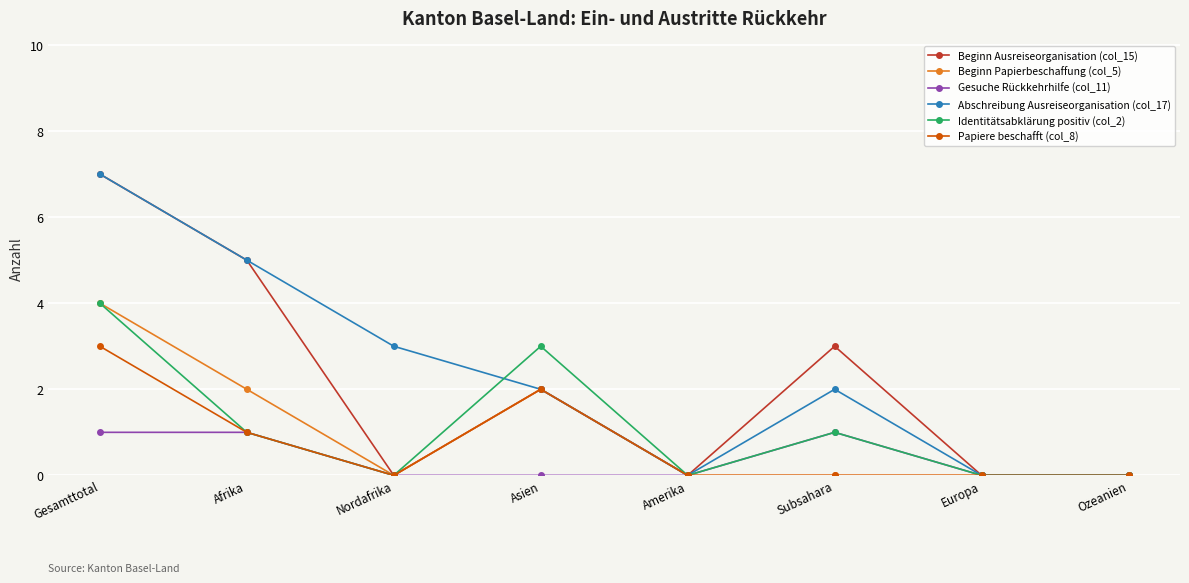

Where is the first local maximum for Beginn Papierbeschaffung (col_5)?

Asien